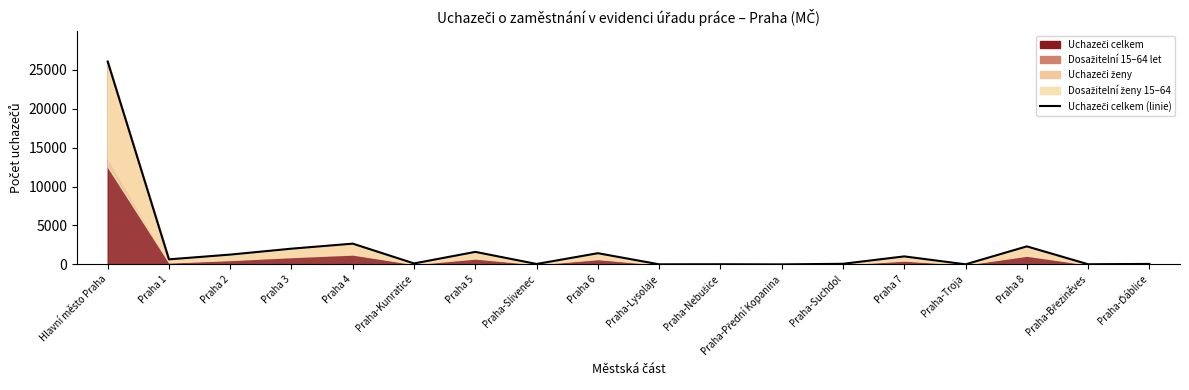

What is the change in value from Hlavní město Praha to Praha 2?

-24782